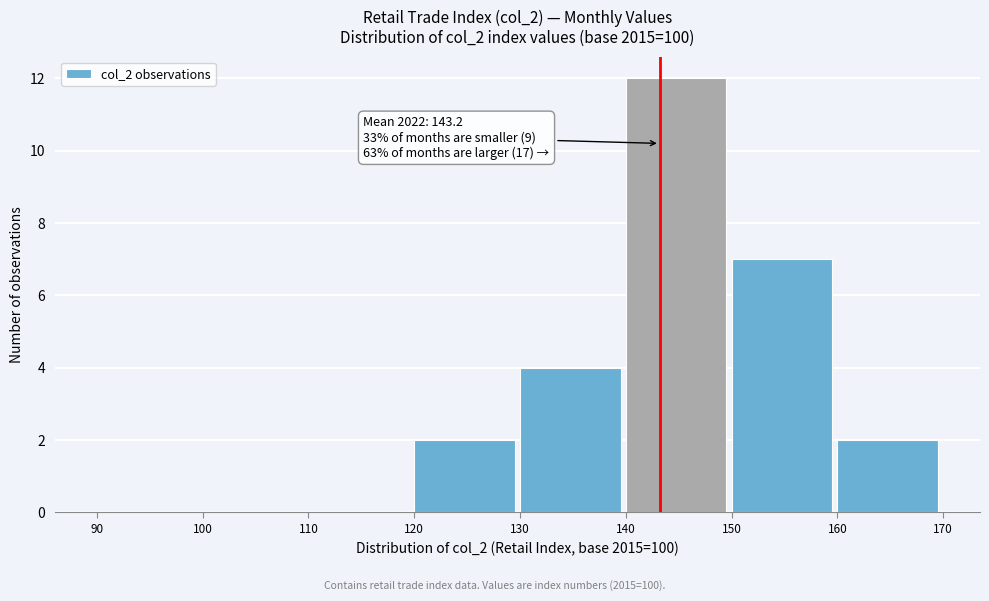

Over which range of the x-axis is the bar tallest?

140 to 150